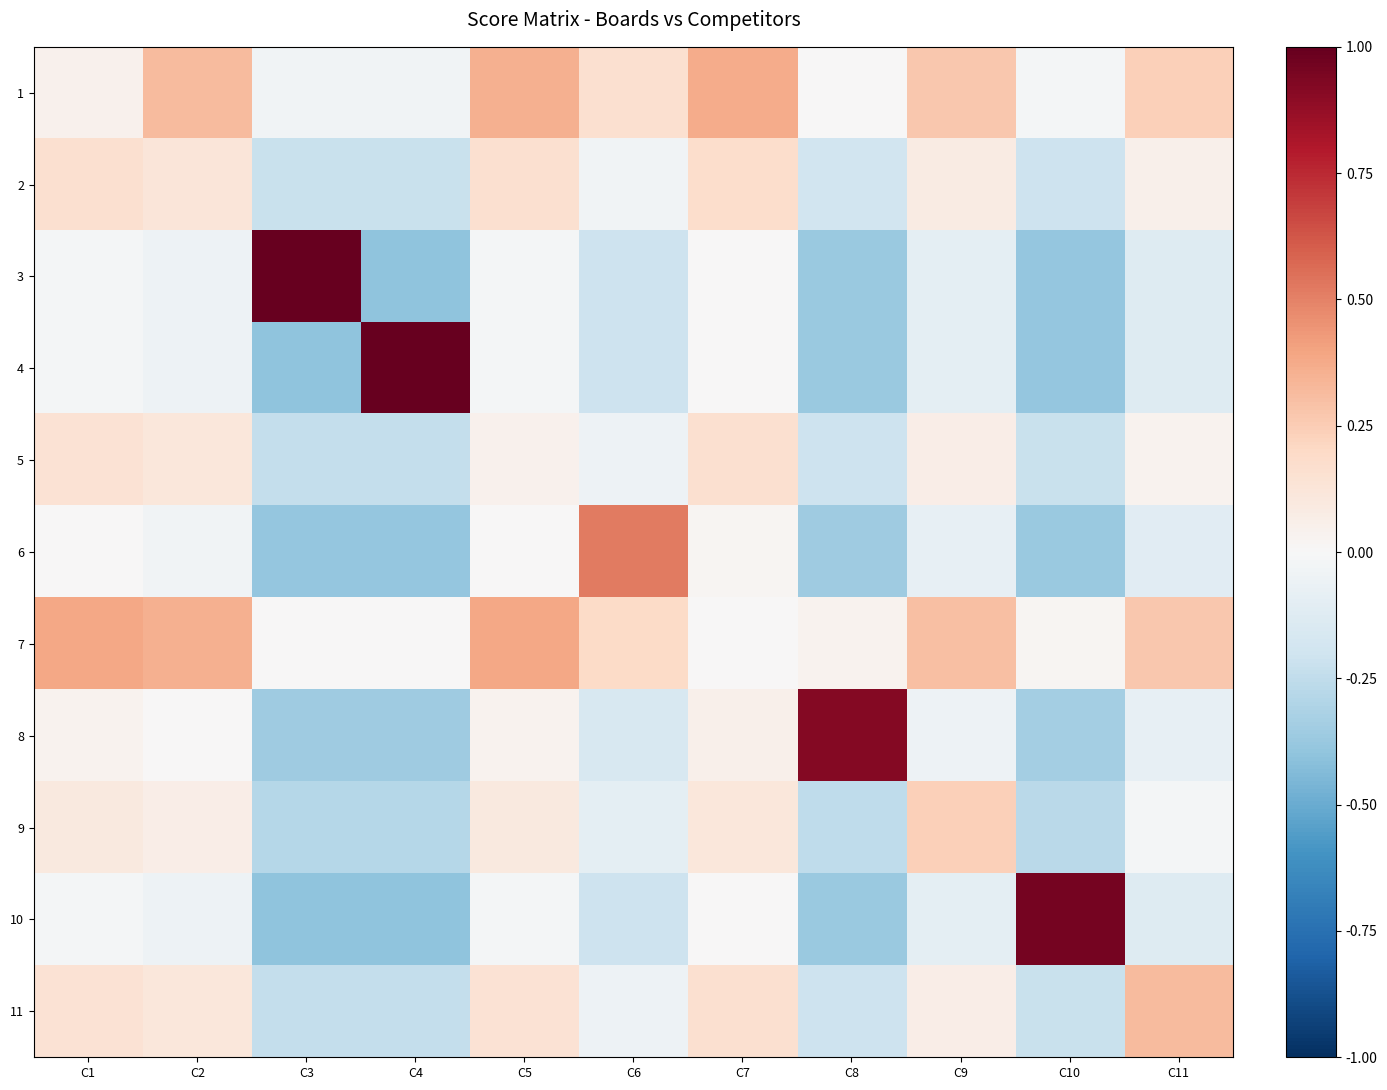

Reading left to right, extract all data points from this chart.

1: C1=0.0	C2=0.3	C3=-0.0	C4=-0.0	C5=0.4	C6=0.2	C7=0.4	C8=0.0	C9=0.3	C10=-0.0	C11=0.2
2: C1=0.2	C2=0.1	C3=-0.2	C4=-0.2	C5=0.2	C6=-0.0	C7=0.2	C8=-0.2	C9=0.1	C10=-0.2	C11=0.0
3: C1=-0.0	C2=-0.0	C3=1.0	C4=-0.4	C5=-0.0	C6=-0.2	C7=0.0	C8=-0.4	C9=-0.1	C10=-0.4	C11=-0.1
4: C1=-0.0	C2=-0.0	C3=-0.4	C4=1.0	C5=-0.0	C6=-0.2	C7=0.0	C8=-0.4	C9=-0.1	C10=-0.4	C11=-0.1
5: C1=0.1	C2=0.1	C3=-0.2	C4=-0.2	C5=0.0	C6=-0.0	C7=0.2	C8=-0.2	C9=0.1	C10=-0.2	C11=0.0
6: C1=0.0	C2=-0.0	C3=-0.4	C4=-0.4	C5=0.0	C6=0.5	C7=0.0	C8=-0.4	C9=-0.1	C10=-0.4	C11=-0.1
7: C1=0.4	C2=0.4	C3=0.0	C4=0.0	C5=0.4	C6=0.2	C7=0.0	C8=0.0	C9=0.3	C10=0.0	C11=0.3
8: C1=0.0	C2=0.0	C3=-0.4	C4=-0.4	C5=0.0	C6=-0.2	C7=0.0	C8=0.9	C9=-0.0	C10=-0.3	C11=-0.1
9: C1=0.1	C2=0.1	C3=-0.3	C4=-0.3	C5=0.1	C6=-0.1	C7=0.1	C8=-0.3	C9=0.2	C10=-0.3	C11=-0.0
10: C1=-0.0	C2=-0.0	C3=-0.4	C4=-0.4	C5=-0.0	C6=-0.2	C7=0.0	C8=-0.4	C9=-0.1	C10=1.0	C11=-0.1
11: C1=0.1	C2=0.1	C3=-0.2	C4=-0.2	C5=0.1	C6=-0.0	C7=0.2	C8=-0.2	C9=0.1	C10=-0.2	C11=0.3